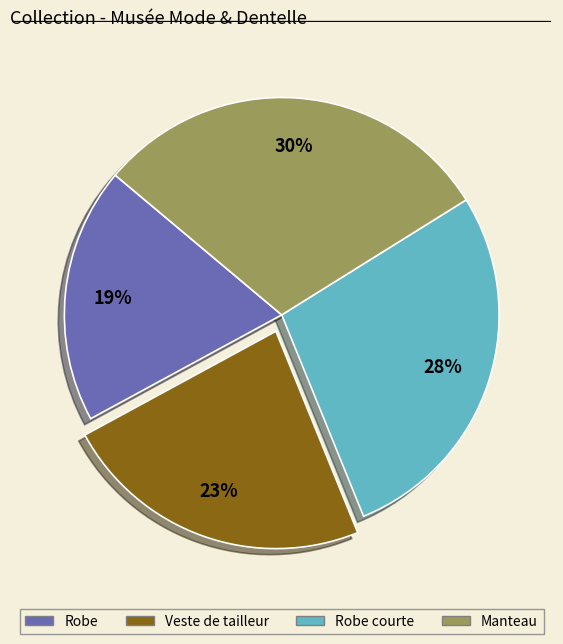

Does any single category account for the majority?

No